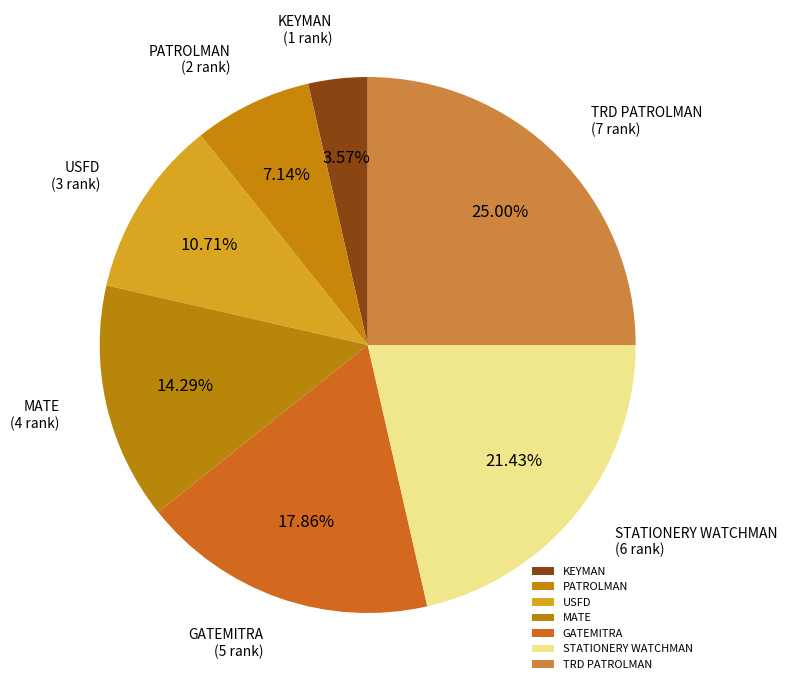

To the nearest percent, what percentage of the pie is PATROLMAN?

7%